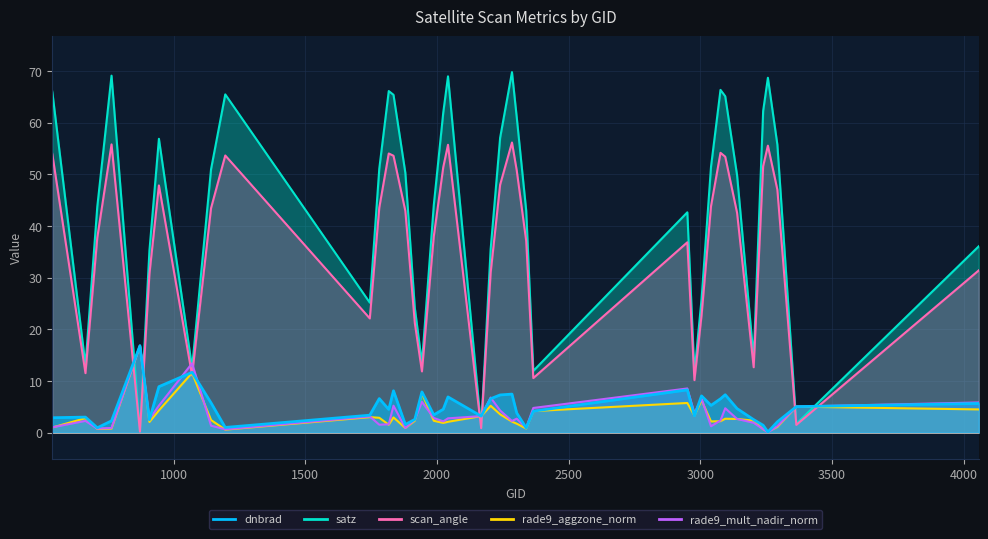

What is the lowest value of the scan_angle series?

0.2